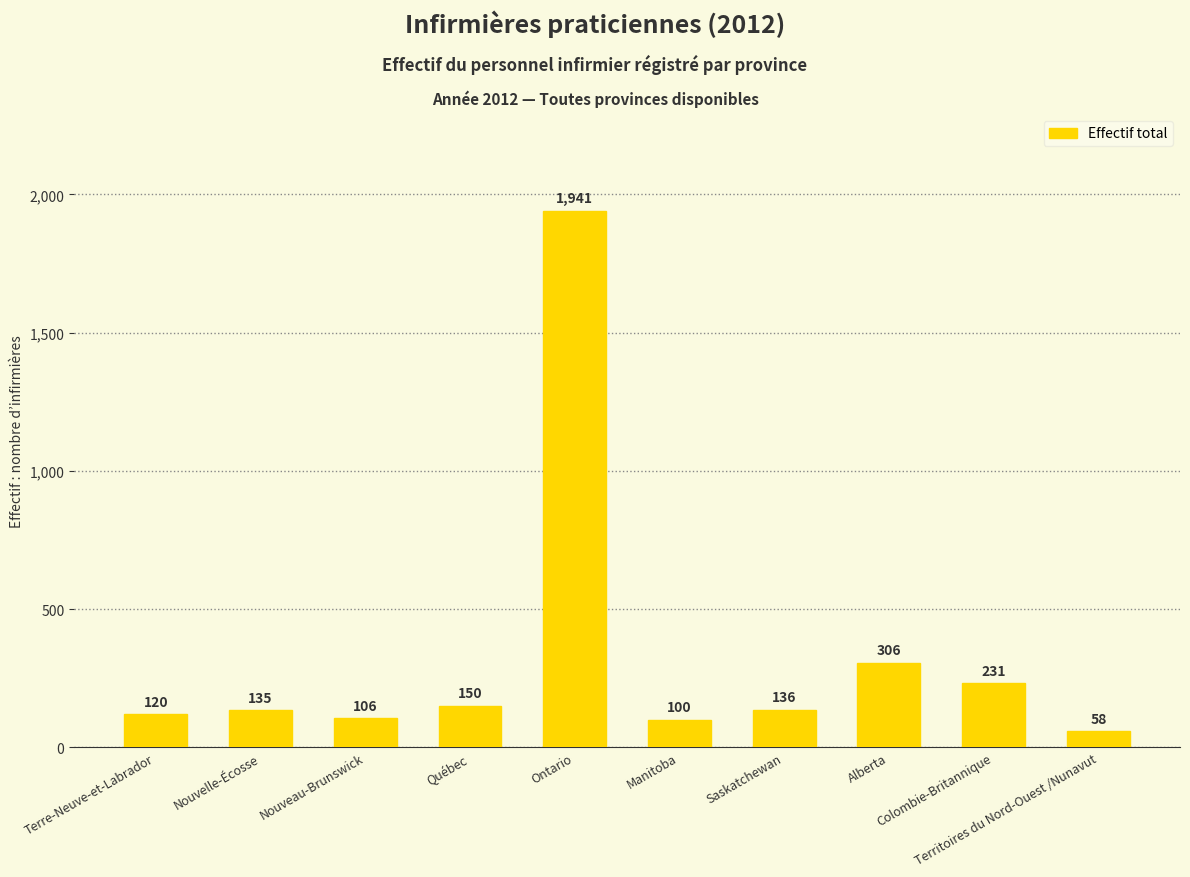

Which label corresponds to the smallest value in the chart?

Territoires du Nord-Ouest /Nunavut